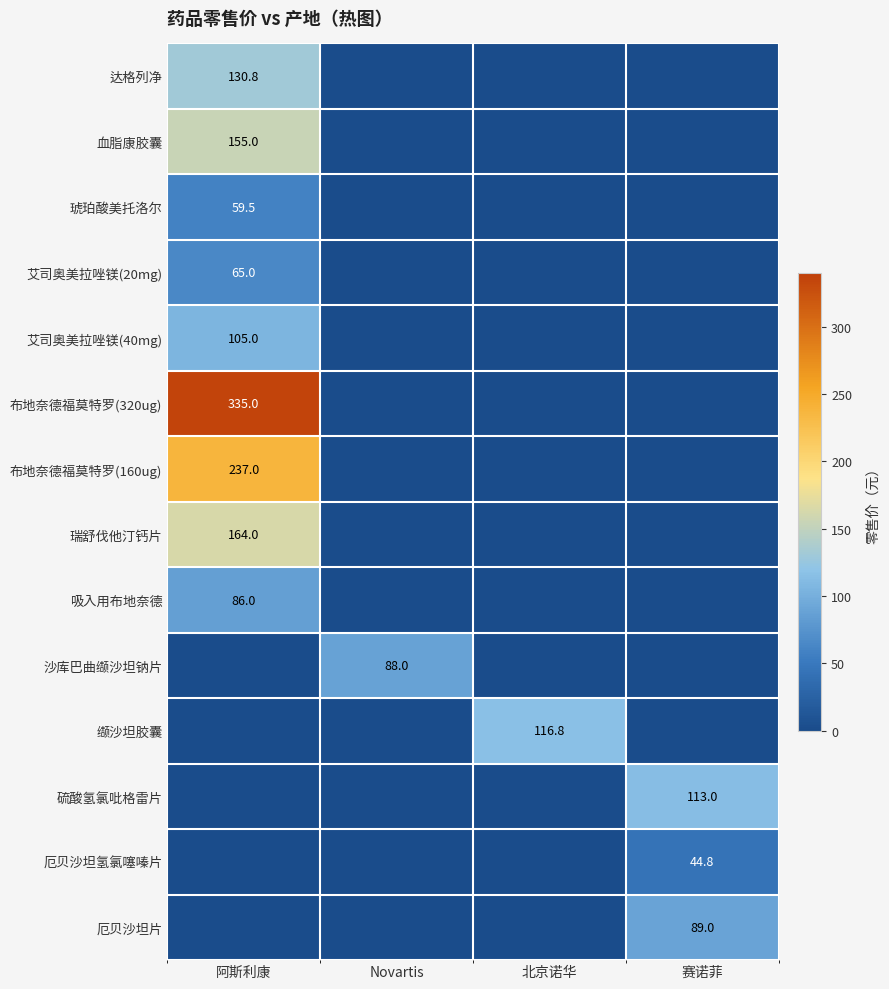

Is the value of 厄贝沙坦片 at 赛诺菲 greater than the value of 硫酸氢氯吡格雷片 at 阿斯利康?

Yes